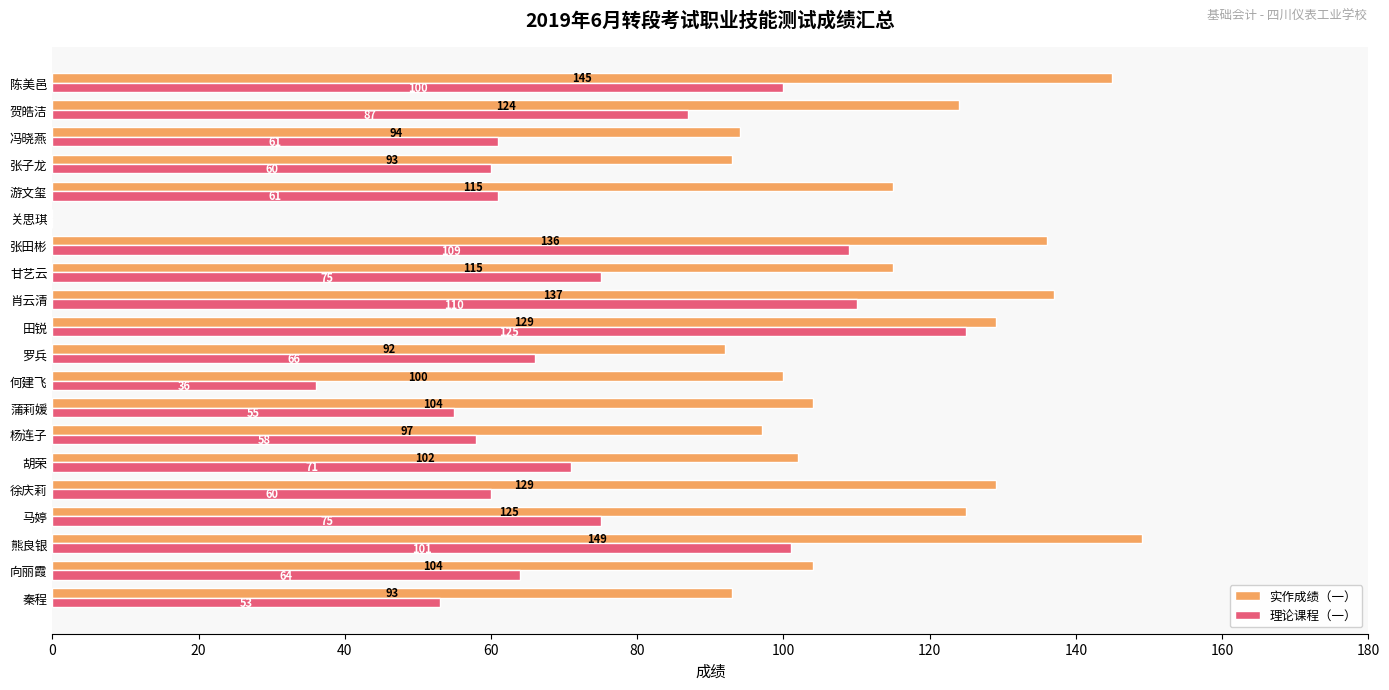

The value of 理论课程（一） at 贺皓洁 is 87. True or false?

True